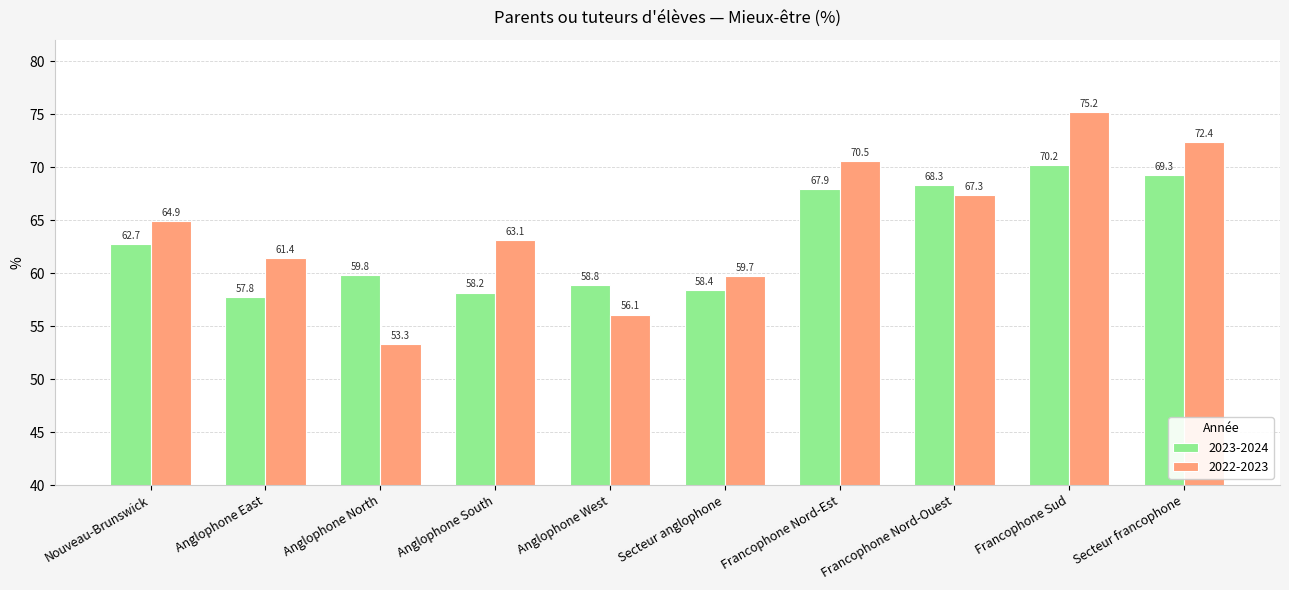

What is the average value of the 2023-2024 series?

63.1